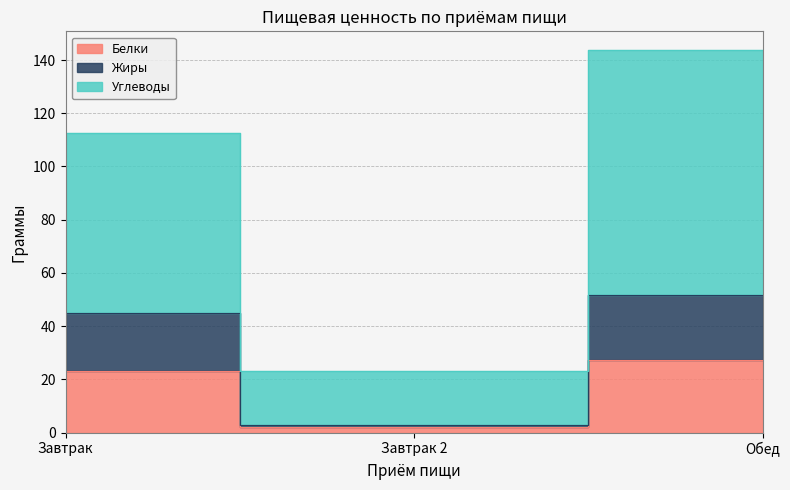

Reading left to right, transcribe all the data shown in this chart.

Белки: 23.2	2.0	27.2
Жиры: 45.1	3.0	51.6
Углеводы: 112.5	23.0	143.6